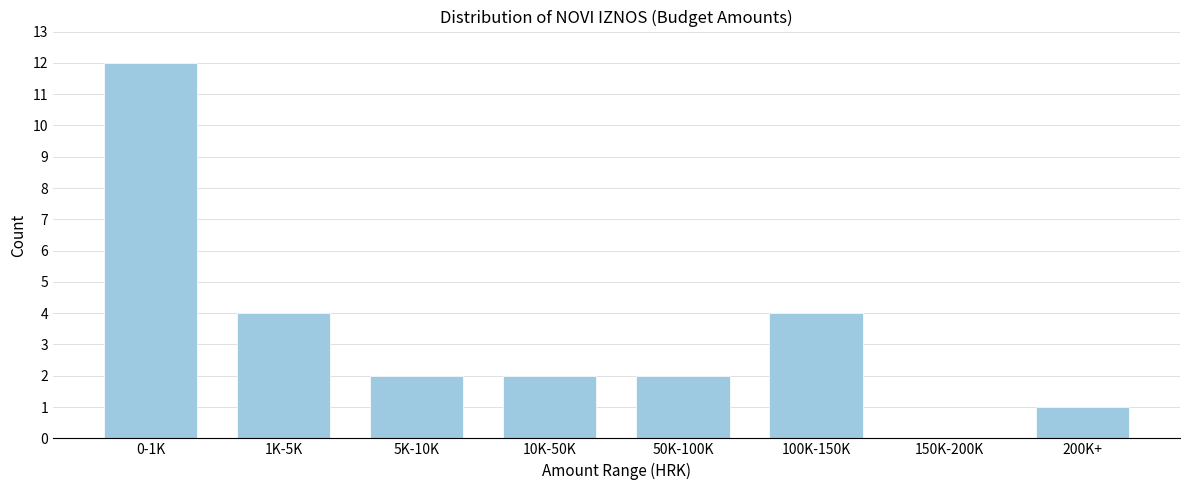

Reading right to left, transcribe all the data shown in this chart.

200K+=1	150K-200K=0	100K-150K=4	50K-100K=2	10K-50K=2	5K-10K=2	1K-5K=4	0-1K=12